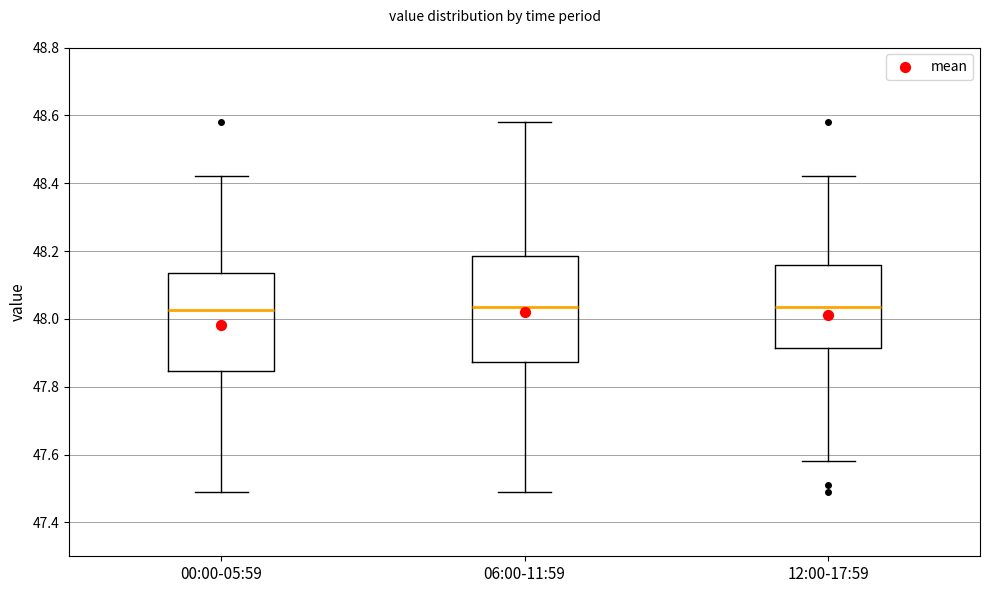

Reading left to right, transcribe this box plot: for each box, give where its median line is, the range the box spans, and where its two whiskers end, as read against the y-axis. The values are not printed on the chart, so give them approximately, as read against the axis.

00:00-05:59: median 48.02, box 47.84 to 48.14, whiskers 47.50 to 48.42
06:00-11:59: median 48.04, box 47.88 to 48.18, whiskers 47.50 to 48.58
12:00-17:59: median 48.04, box 47.92 to 48.16, whiskers 47.58 to 48.42